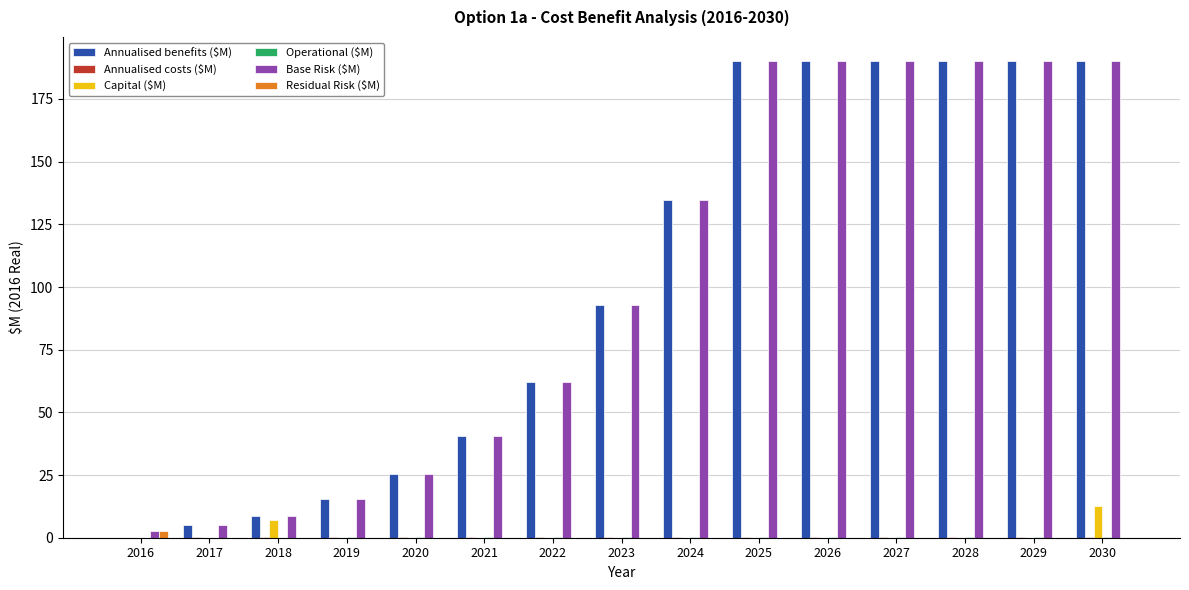

Which series has the widest spread of values?

Annualised benefits ($M)